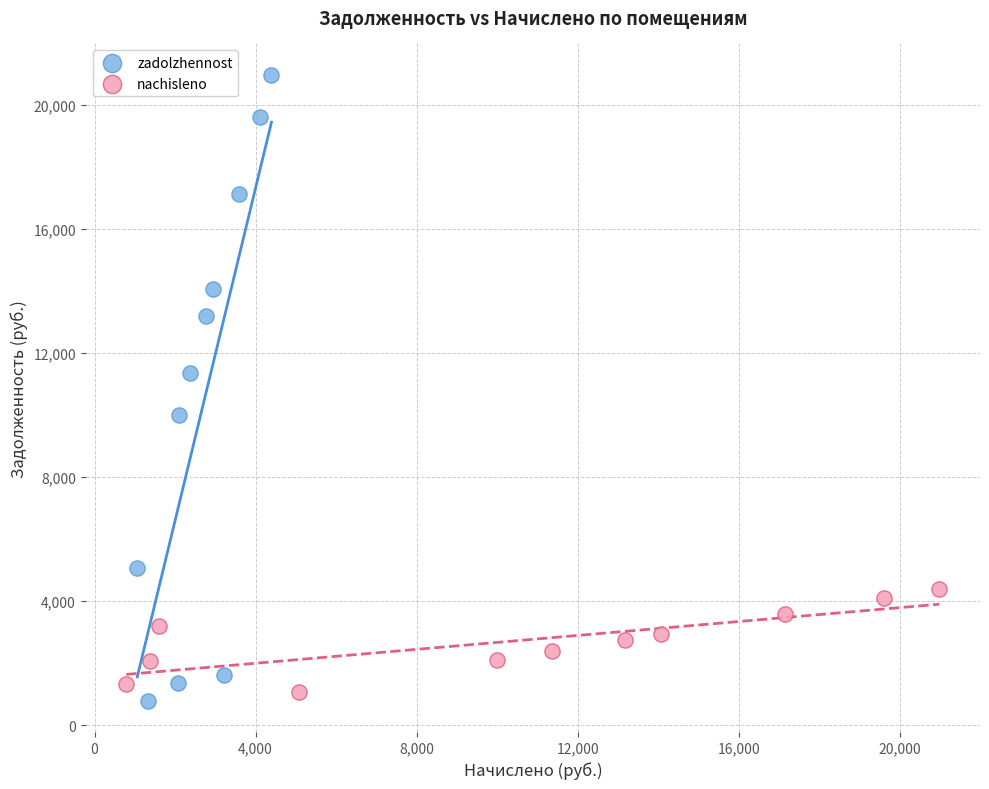

What are all the series names shown in the legend?

zadolzhennost, nachisleno